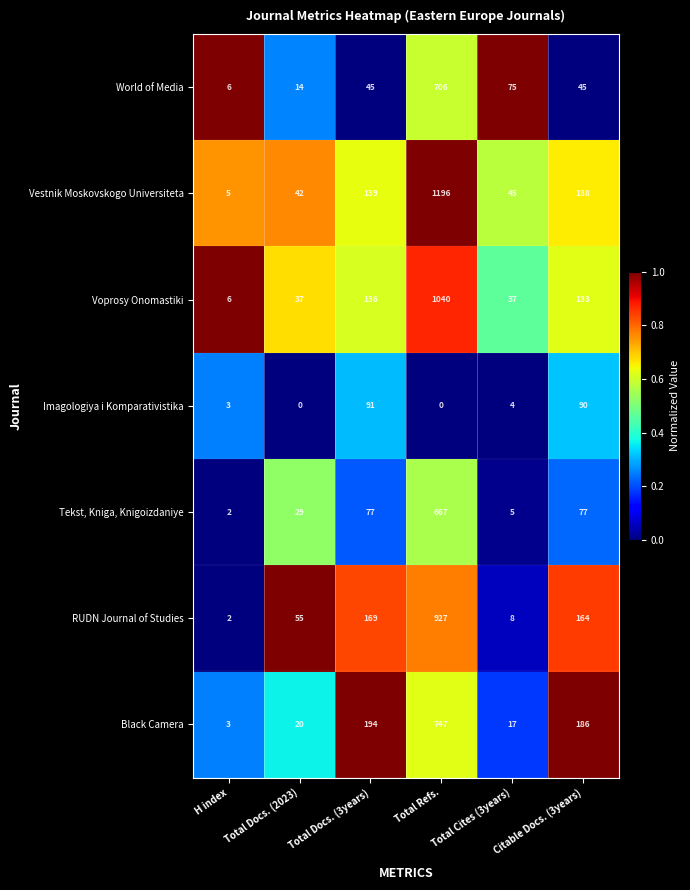

What is the sum of all Imagologiya i Komparativistika values?

188